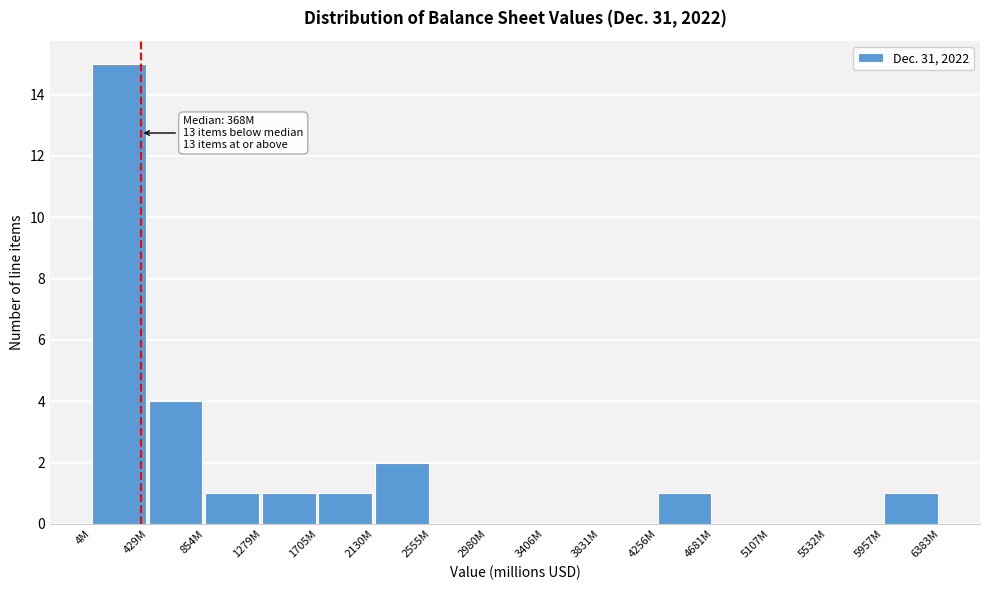

Reading left to right, list all the values displayed in this chart.

4M=15	429M=4	854M=1	1279M=1	1705M=1	2130M=2	2555M=0	2980M=0	3406M=0	3831M=0	4256M=1	4681M=0	5107M=0	5532M=0	5957M=1